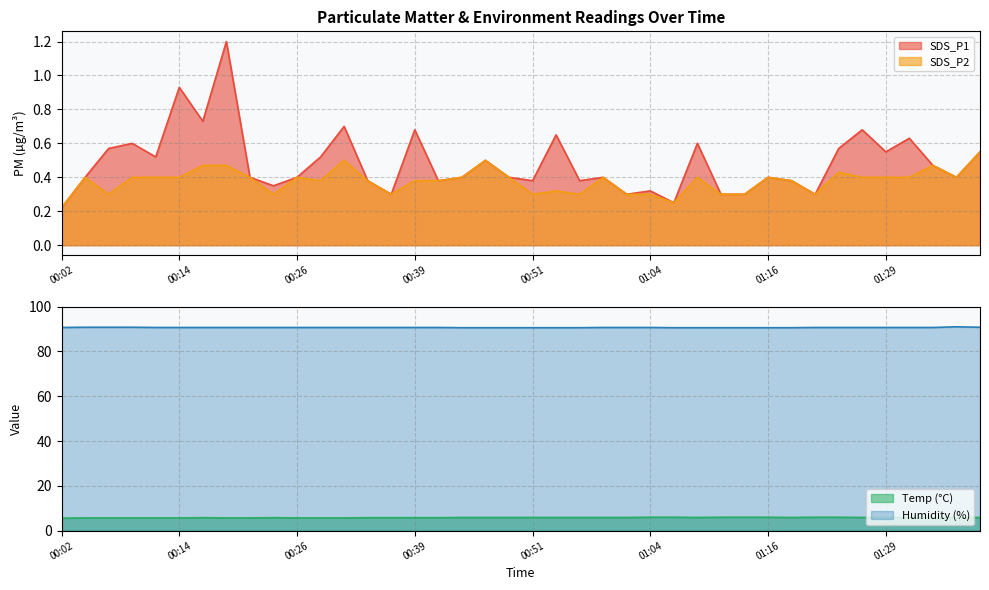

Which series has the largest total across all categories?

Humidity